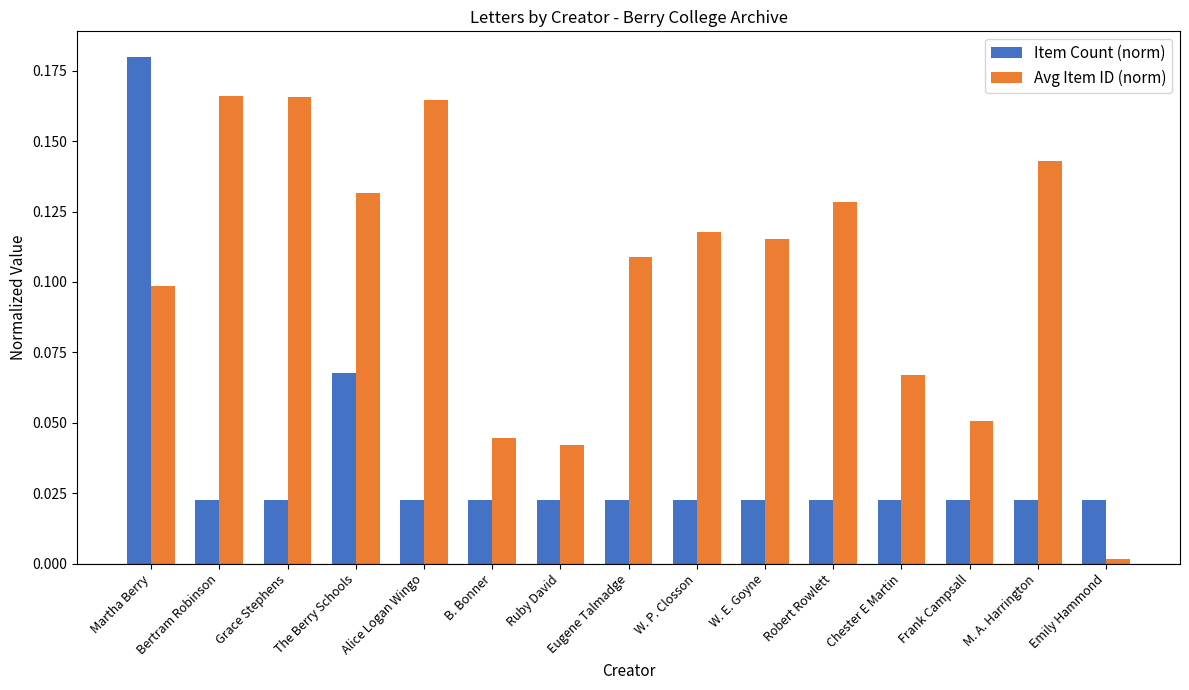

List the series in order of their overall mean, lowest first.

Item Count (norm), Avg Item ID (norm)